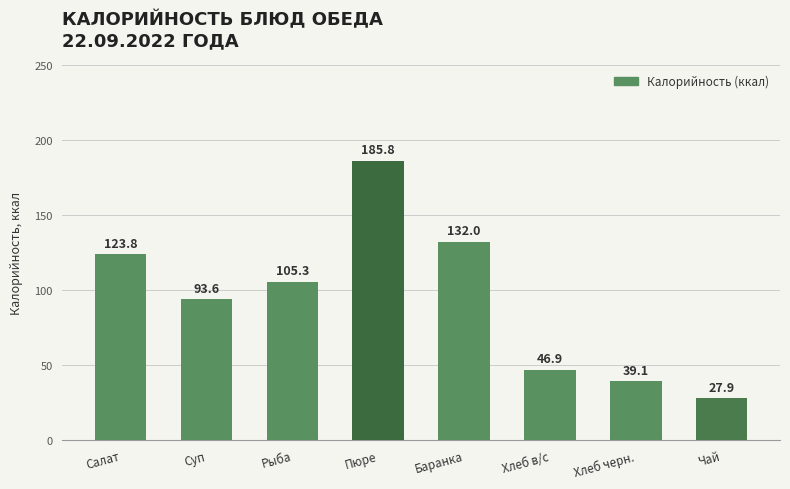

What is the difference between the maximum and minimum values?

157.9